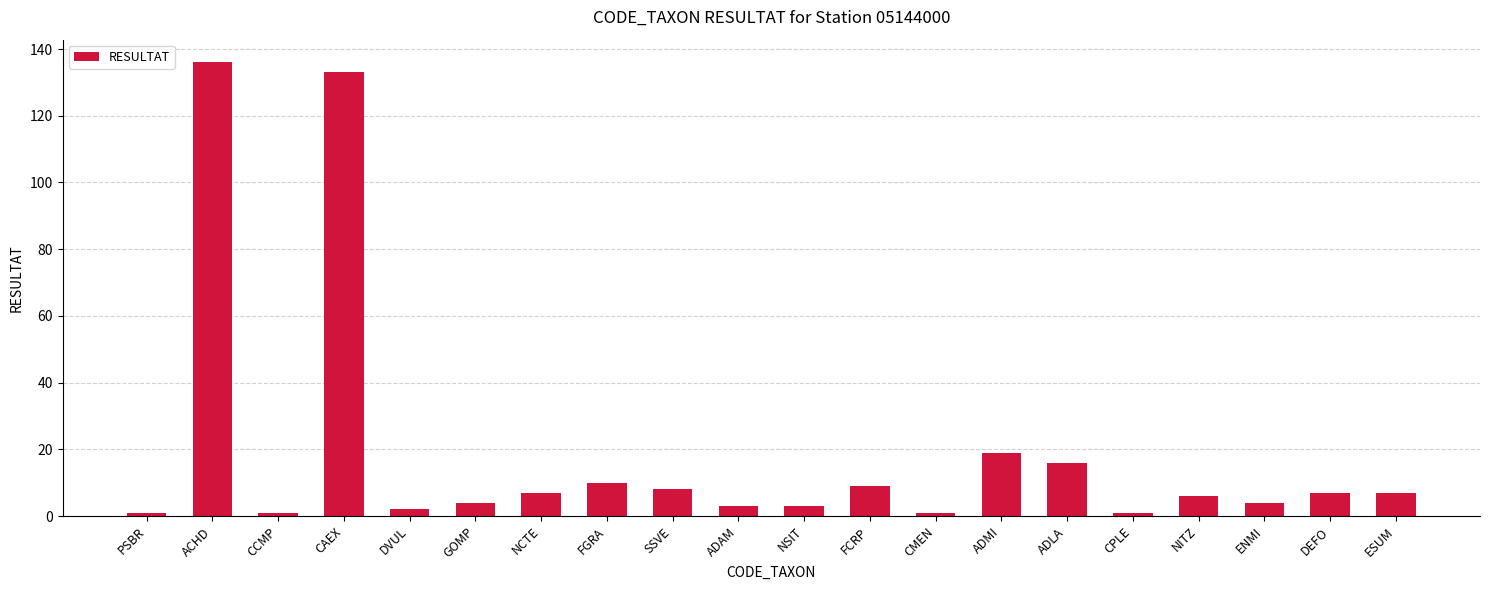

Which has a higher value, ENMI or DEFO?

DEFO